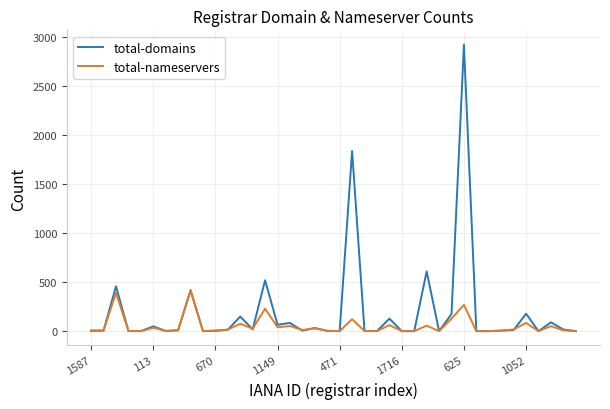

Which series has the widest spread of values?

total-domains